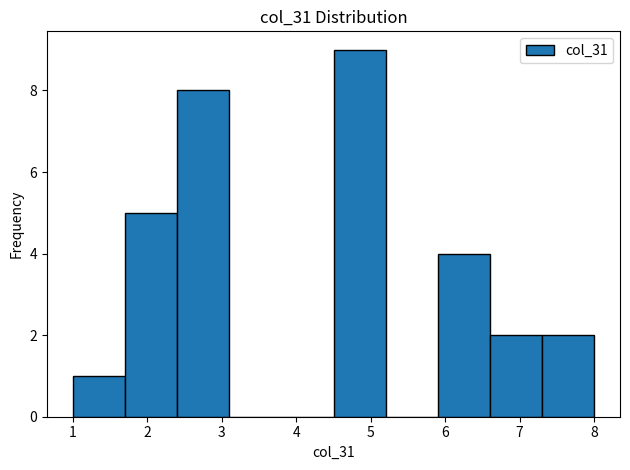

How tall is the bar that spans 1.0 to 1.7 on the x-axis? The values are not printed on the chart, so give them approximately, as read against the axis.

1